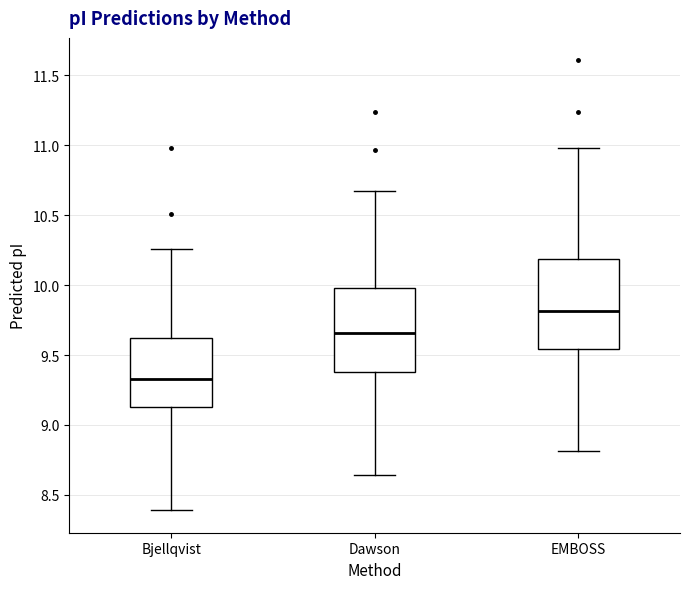

Reading left to right, transcribe this box plot: for each box, give where its median line is, the range the box spans, and where its two whiskers end, as read against the y-axis. The values are not printed on the chart, so give them approximately, as read against the axis.

Bjellqvist: median 9.35, box 9.15 to 9.60, whiskers 8.40 to 10.25
Dawson: median 9.65, box 9.40 to 10.00, whiskers 8.65 to 10.65
EMBOSS: median 9.80, box 9.55 to 10.20, whiskers 8.80 to 11.00